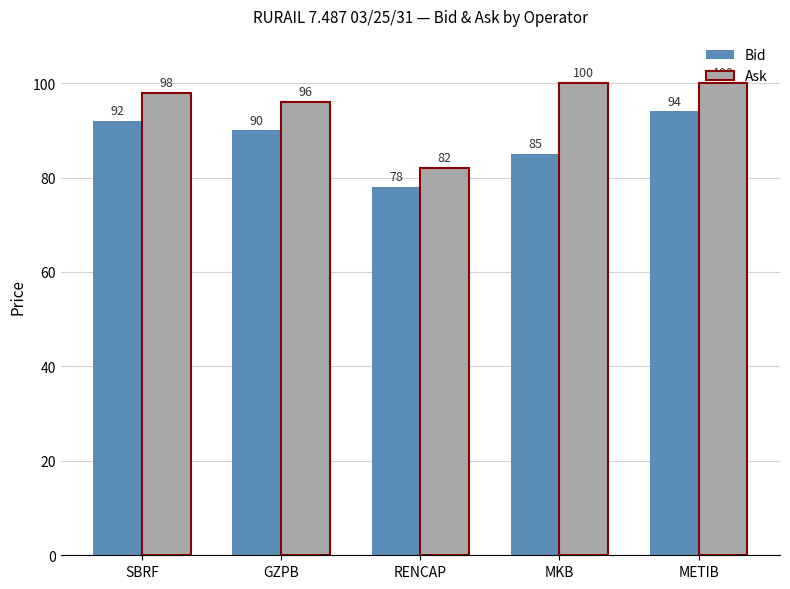

Where is Ask nearest to the value 91?

GZPB